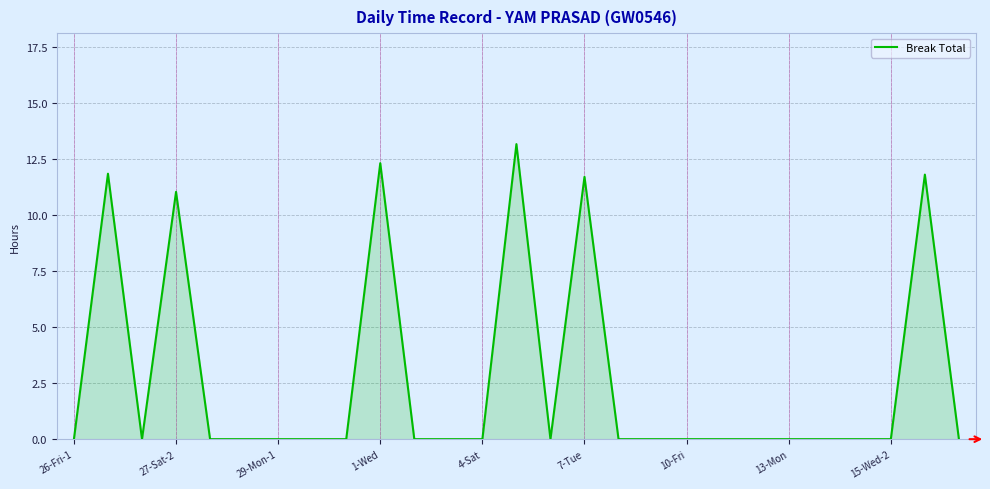

What is the maximum value shown in the chart?

13.2